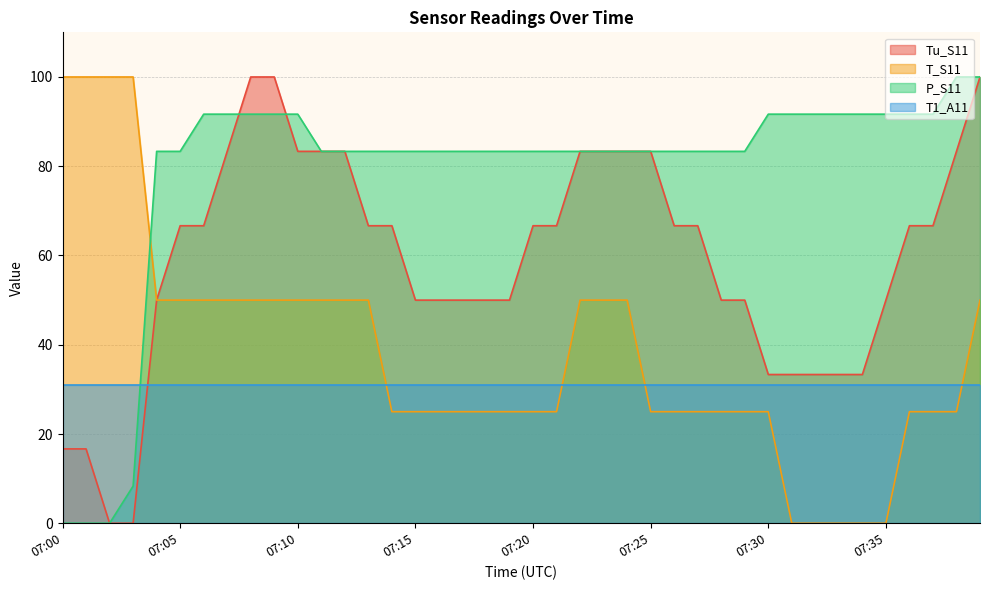

How many lines are shown in the chart?

4